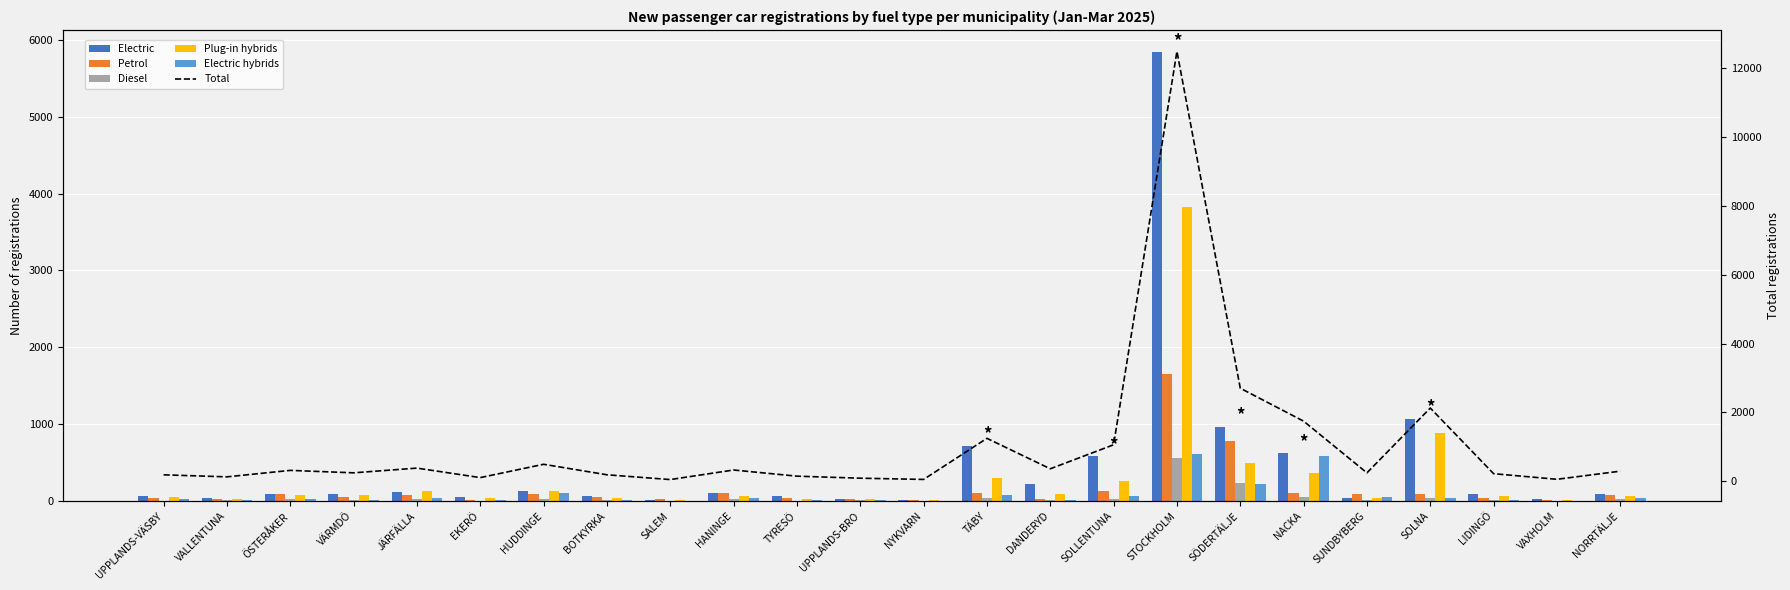

Reading left to right, what are all the values shown in this chart?

Electric: UPPLANDS-VÄSBY=61	VALLENTUNA=44	ÖSTERÅKER=92	VÄRMDÖ=88	JÄRFÄLLA=116	EKERÖ=47	HUDDINGE=132	BOTKYRKA=62	SALEM=13	HANINGE=106	TYRESÖ=65	UPPLANDS-BRO=23	NYKVARN=12	TÄBY=720	DANDERYD=218	SOLLENTUNA=579	STOCKHOLM=5838	SÖDERTÄLJE=969	NACKA=618	SUNDBYBERG=43	SOLNA=1068	LIDINGÖ=87	VAXHOLM=28	NORRTÄLJE=88
Petrol: UPPLANDS-VÄSBY=39	VALLENTUNA=31	ÖSTERÅKER=96	VÄRMDÖ=48	JÄRFÄLLA=76	EKERÖ=12	HUDDINGE=96	BOTKYRKA=58	SALEM=21	HANINGE=102	TYRESÖ=44	UPPLANDS-BRO=20	NYKVARN=16	TÄBY=99	DANDERYD=31	SOLLENTUNA=131	STOCKHOLM=1654	SÖDERTÄLJE=782	NACKA=109	SUNDBYBERG=97	SOLNA=93	LIDINGÖ=35	VAXHOLM=10	NORRTÄLJE=81
Diesel: UPPLANDS-VÄSBY=6	VALLENTUNA=9	ÖSTERÅKER=21	VÄRMDÖ=13	JÄRFÄLLA=21	EKERÖ=5	HUDDINGE=22	BOTKYRKA=9	SALEM=0	HANINGE=21	TYRESÖ=2	UPPLANDS-BRO=7	NYKVARN=4	TÄBY=38	DANDERYD=11	SOLLENTUNA=26	STOCKHOLM=555	SÖDERTÄLJE=229	NACKA=58	SUNDBYBERG=11	SOLNA=38	LIDINGÖ=8	VAXHOLM=2	NORRTÄLJE=20
Plug-in hybrids: UPPLANDS-VÄSBY=54	VALLENTUNA=31	ÖSTERÅKER=74	VÄRMDÖ=78	JÄRFÄLLA=124	EKERÖ=33	HUDDINGE=134	BOTKYRKA=40	SALEM=10	HANINGE=60	TYRESÖ=28	UPPLANDS-BRO=21	NYKVARN=13	TÄBY=304	DANDERYD=89	SOLLENTUNA=262	STOCKHOLM=3828	SÖDERTÄLJE=497	NACKA=370	SUNDBYBERG=39	SOLNA=887	LIDINGÖ=69	VAXHOLM=12	NORRTÄLJE=66
Electric hybrids: UPPLANDS-VÄSBY=25	VALLENTUNA=11	ÖSTERÅKER=31	VÄRMDÖ=16	JÄRFÄLLA=43	EKERÖ=7	HUDDINGE=107	BOTKYRKA=17	SALEM=3	HANINGE=36	TYRESÖ=7	UPPLANDS-BRO=16	NYKVARN=6	TÄBY=84	DANDERYD=11	SOLLENTUNA=60	STOCKHOLM=613	SÖDERTÄLJE=224	NACKA=589	SUNDBYBERG=52	SOLNA=39	LIDINGÖ=19	VAXHOLM=3	NORRTÄLJE=36
Total: UPPLANDS-VÄSBY=185	VALLENTUNA=126	ÖSTERÅKER=314	VÄRMDÖ=243	JÄRFÄLLA=380	EKERÖ=104	HUDDINGE=491	BOTKYRKA=186	SALEM=47	HANINGE=325	TYRESÖ=146	UPPLANDS-BRO=87	NYKVARN=51	TÄBY=1245	DANDERYD=360	SOLLENTUNA=1058	STOCKHOLM=12488	SÖDERTÄLJE=2701	NACKA=1744	SUNDBYBERG=242	SOLNA=2125	LIDINGÖ=218	VAXHOLM=55	NORRTÄLJE=291